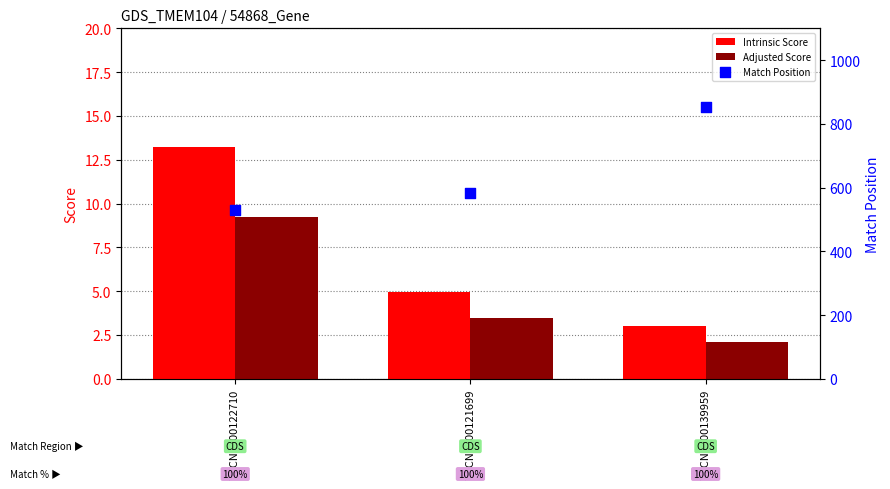

Which series contains the highest Y value?

Match Position